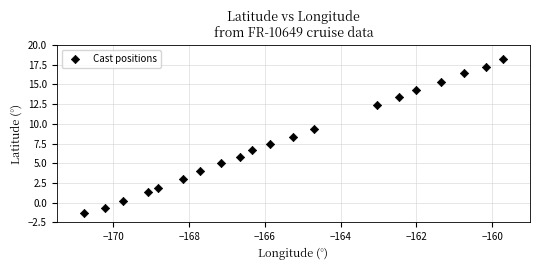

What is the range of Y values (max minus min)?

19.6